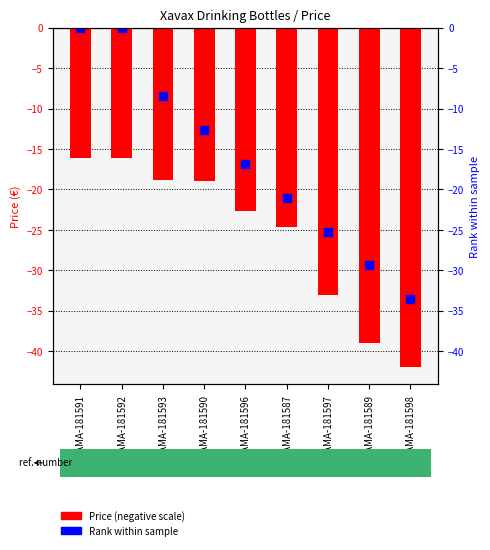

Which series has the largest total across all categories?

Rank within sample